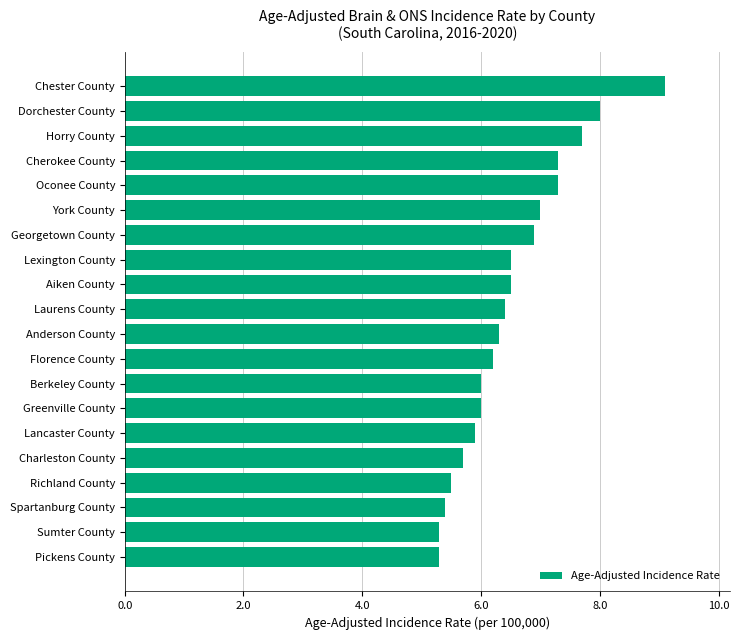

The chart shows a value of 4.2 at Lexington County. True or false?

False